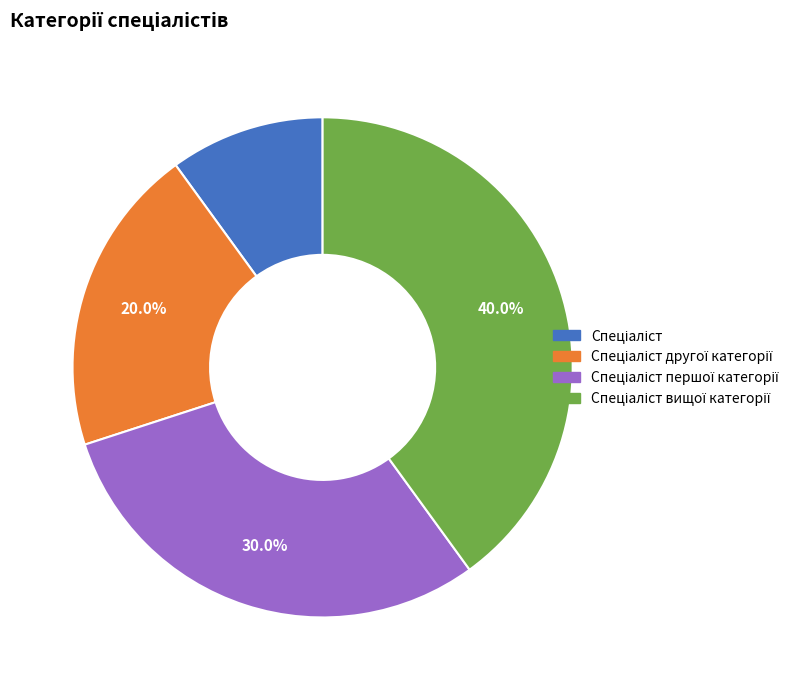

Is there any slice that represents more than half of the pie?

No